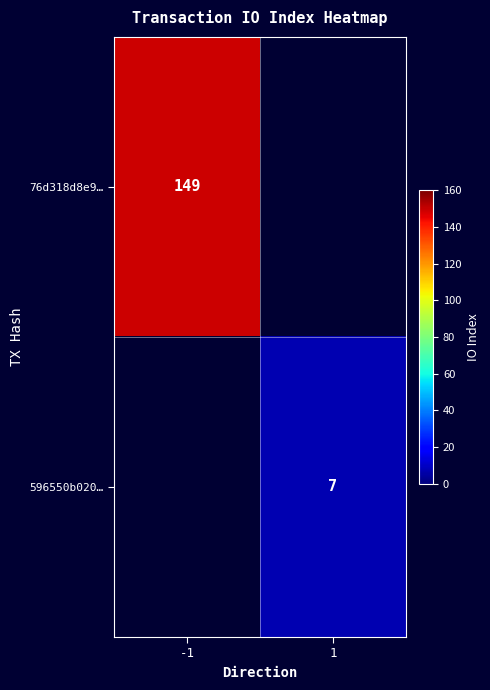

True or false: 596550b020… has a value of 9 at 1.

False